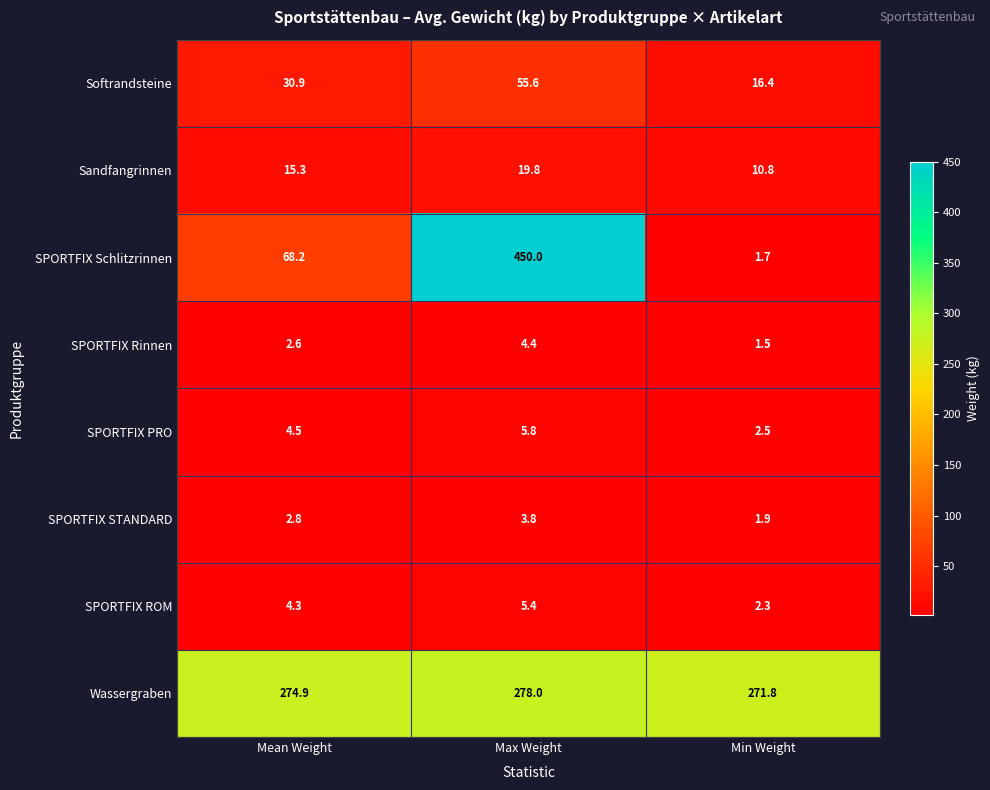

The SPORTFIX Rinnen series shows 2.6 at Mean Weight. True or false?

True